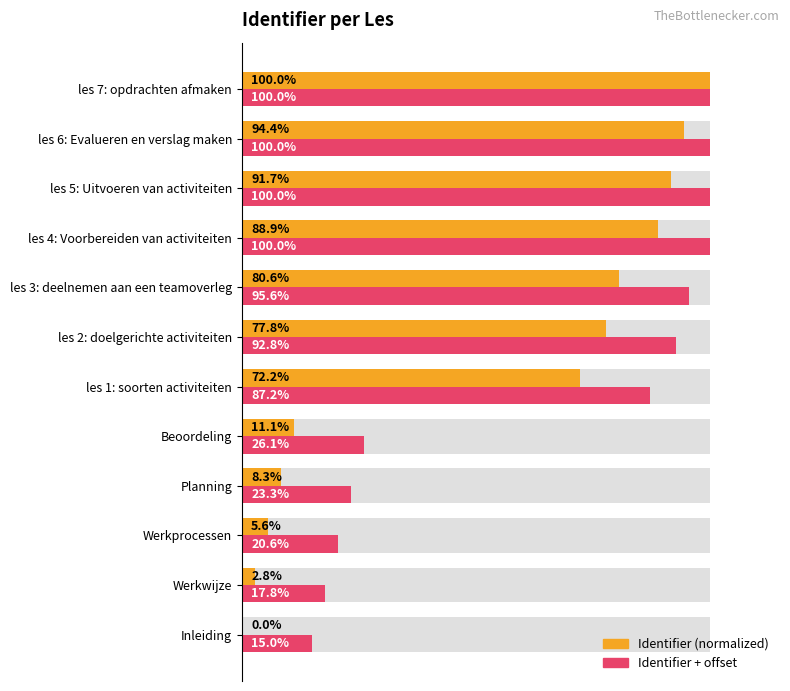

What is the approximate value of Identifier + offset at Inleiding?

0.1